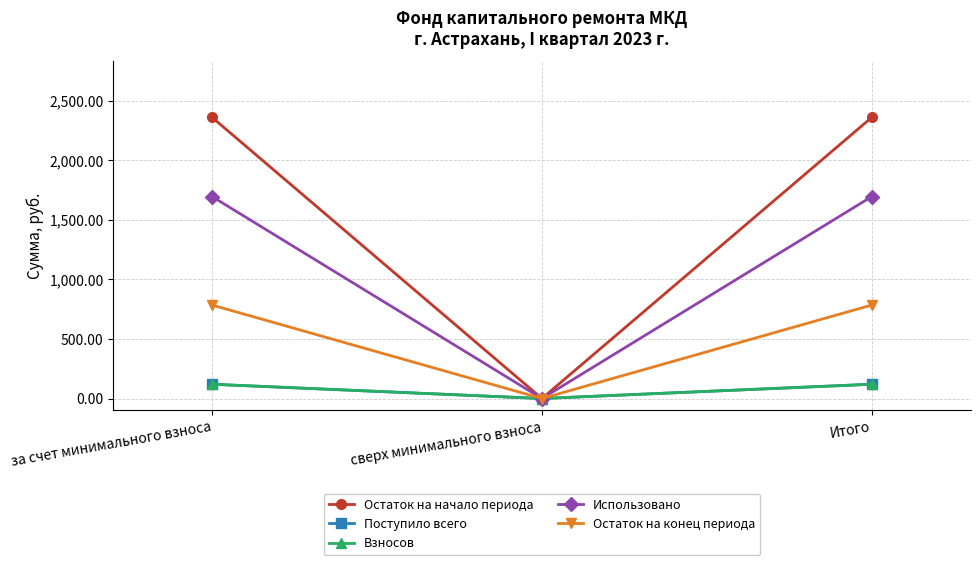

Between сверх минимального взноса and Итого, which is larger?

Итого